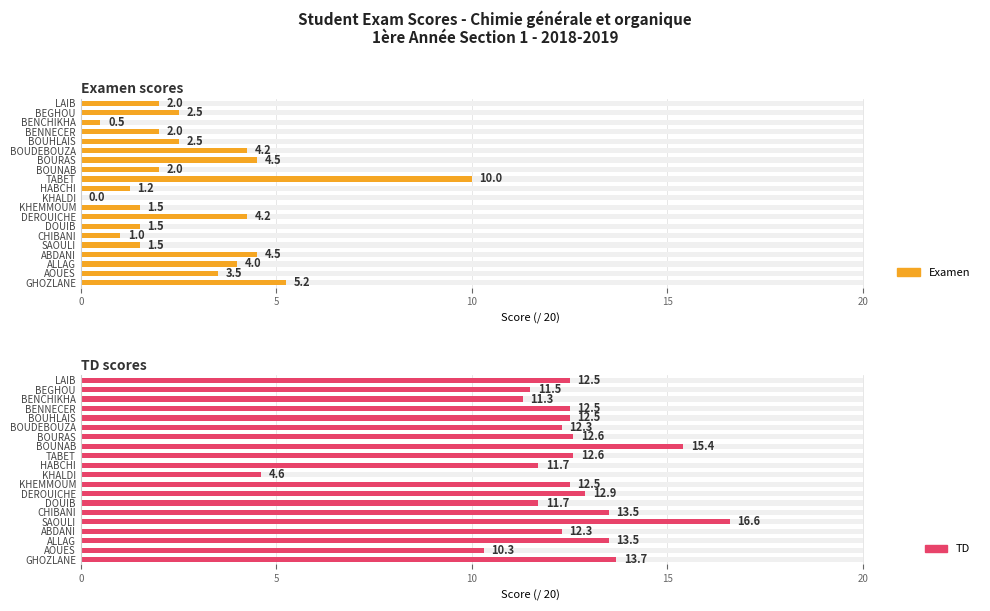

Between BENNECER and KHALDI, which series saw the biggest shift?

TD